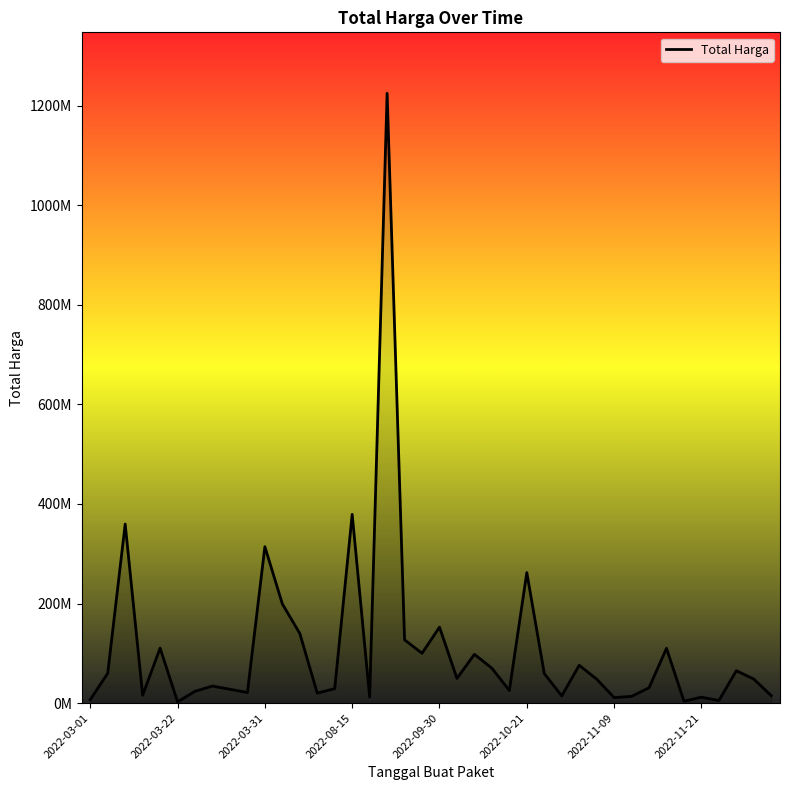

List the labels in order of value, largest first.

17, 15, 2022-03-31, 10, 25, 11, 20, 12, 18, 2022-09-30, 33, 19, 22, 28, 23, 37, 2022-03-22, 26, 21, 29, 38, 2022-11-21, 32, 14, 8, 24, 2022-11-09, 9, 13, 2022-08-15, 39, 27, 31, 16, 35, 30, 2022-03-01, 36, 34, 2022-10-21